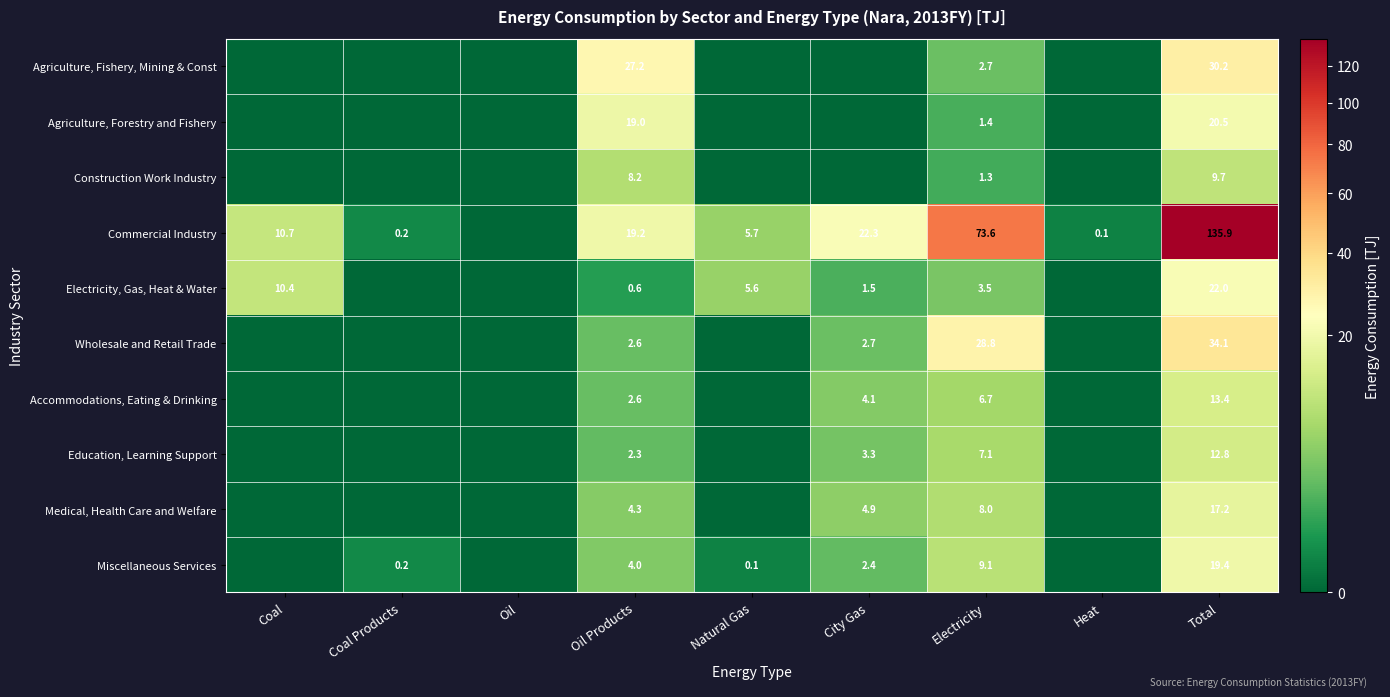

At how many categories does at least one series exceed 8?

5